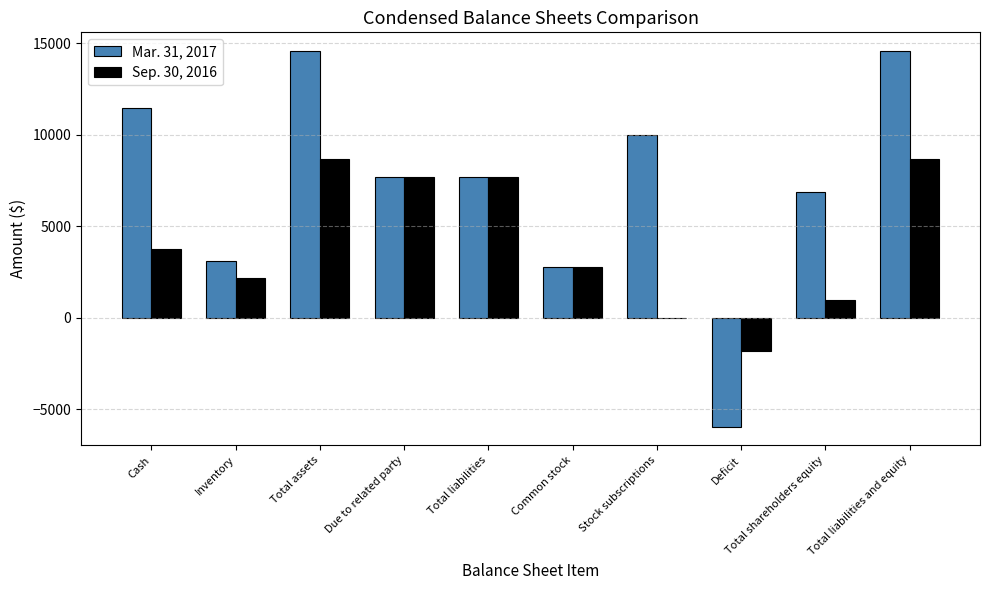

Which series has the largest total across all categories?

Mar. 31, 2017